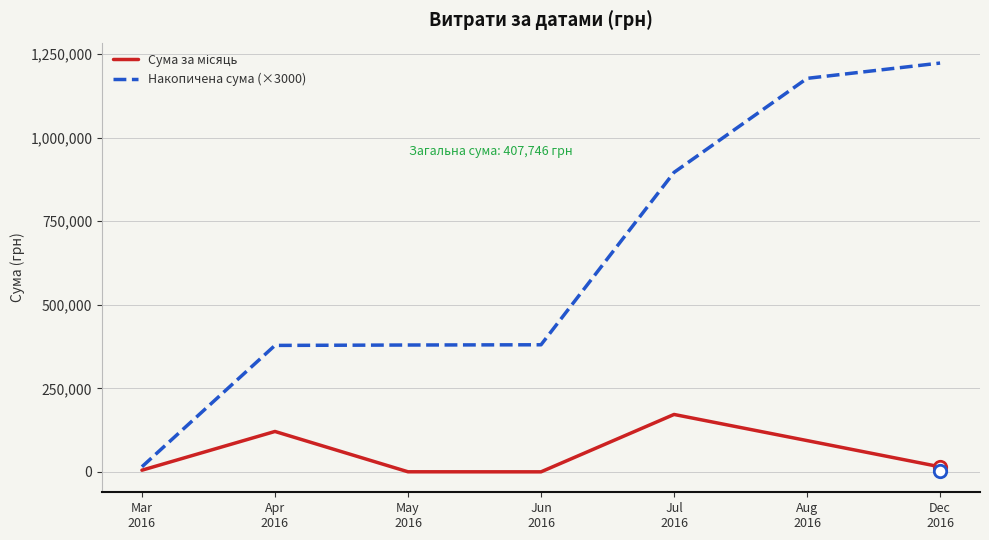

At how many categories does at least one series exceed 7108?

7